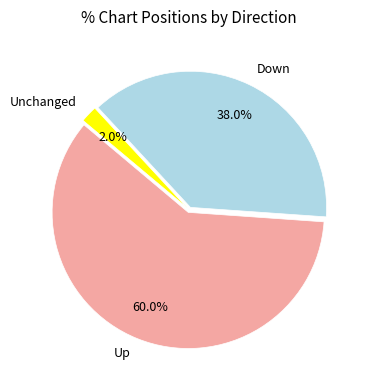

What is the smallest slice in the pie chart?

Unchanged